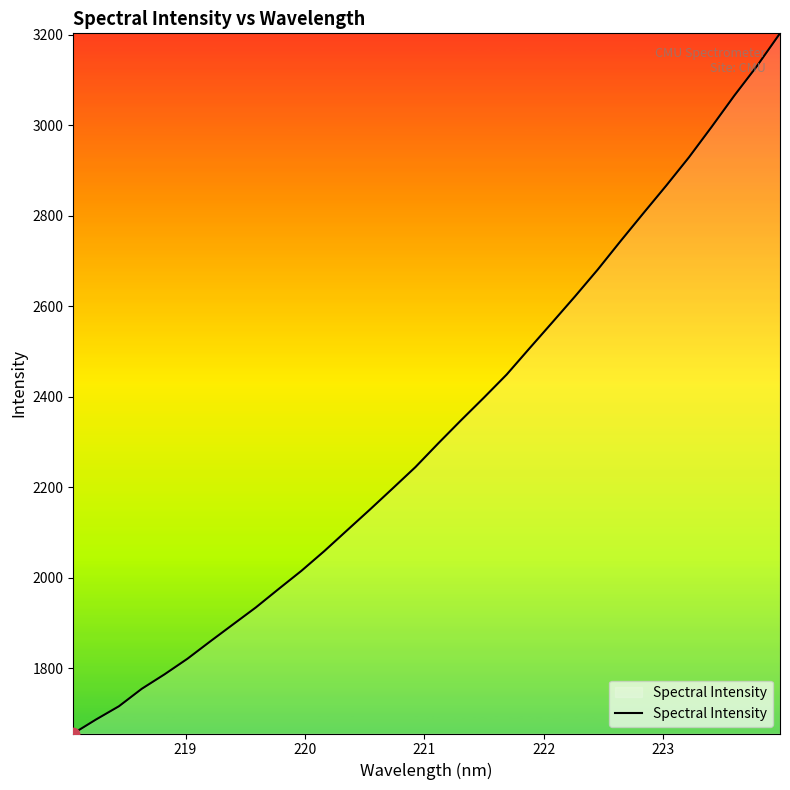

What is the minimum value shown in the chart?

1656.3